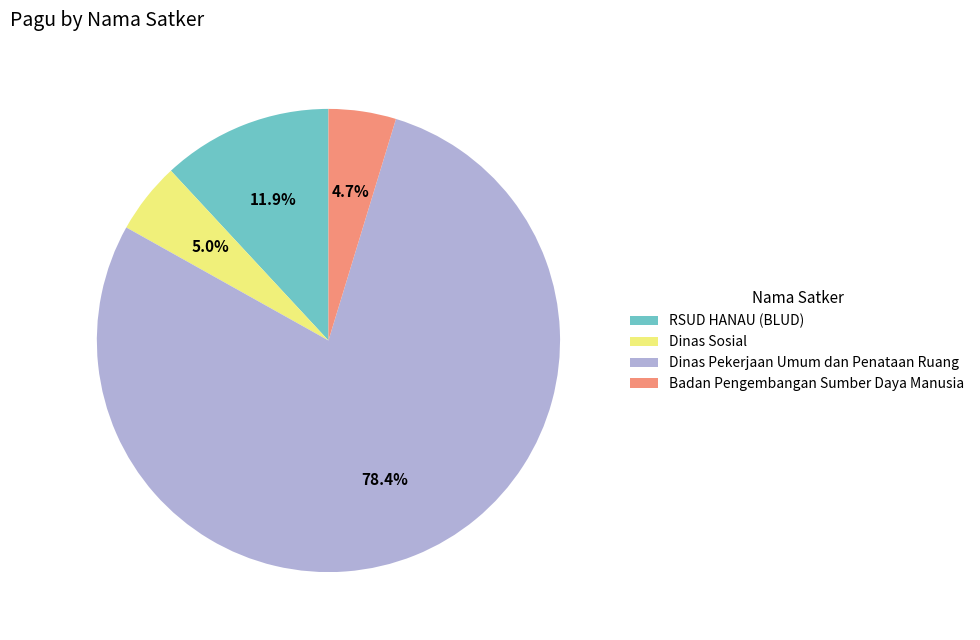

Approximately how many times larger is the value at Badan Pengembangan Sumber Daya Manusia compared to Dinas Pekerjaan Umum dan Penataan Ruang?

0.1